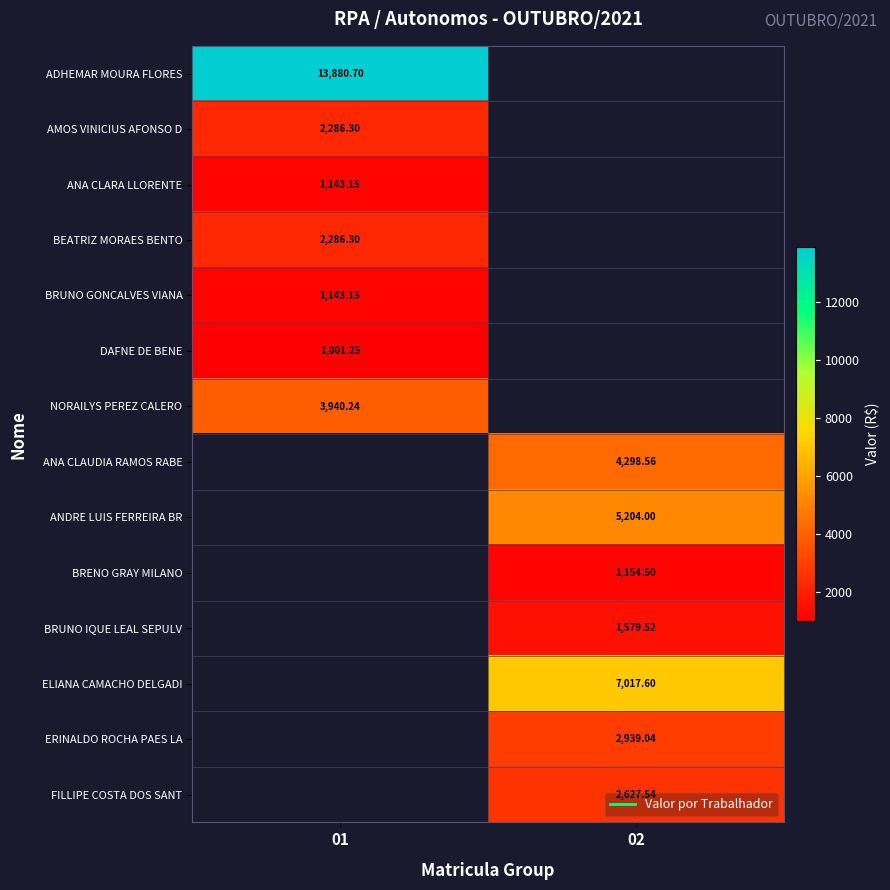

How many series are shown in this chart?

14